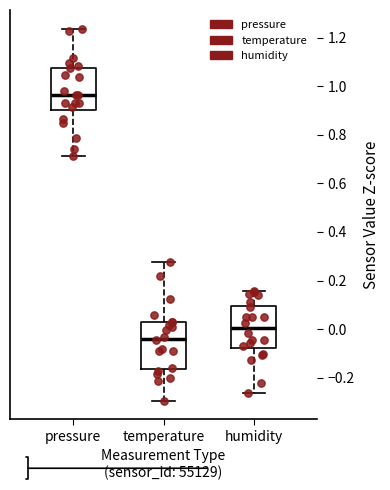

Where is the lower edge of the box for temperature on the y-axis? The values are not printed on the chart, so give them approximately, as read against the axis.

-0.16